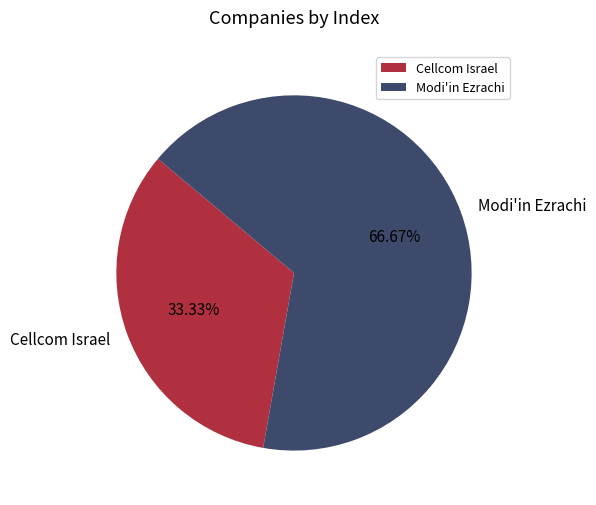

True or false: Modi'in Ezrachi accounts for 67% of the total.

True